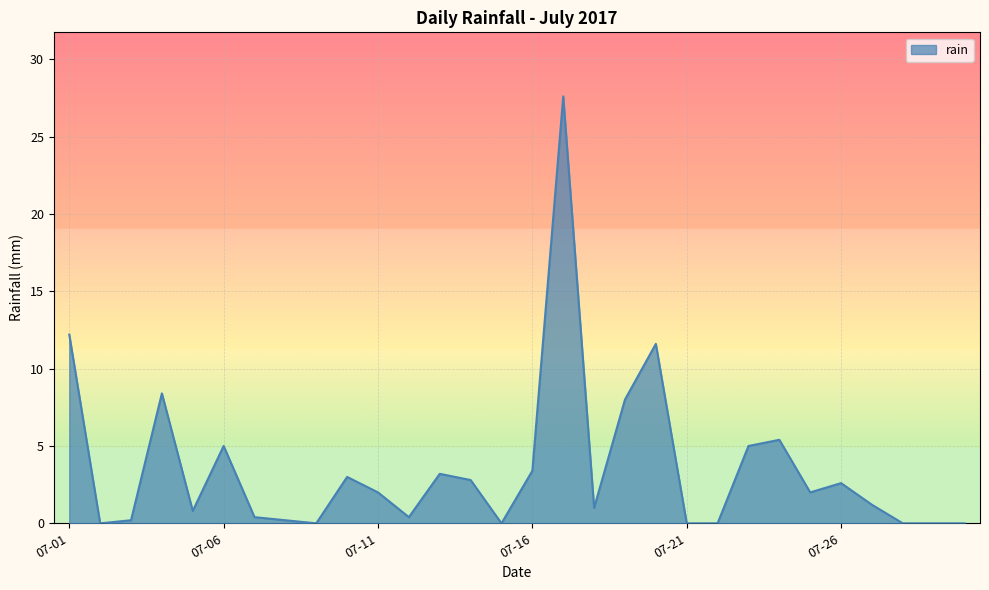

What is the difference between the maximum and minimum values?

27.6